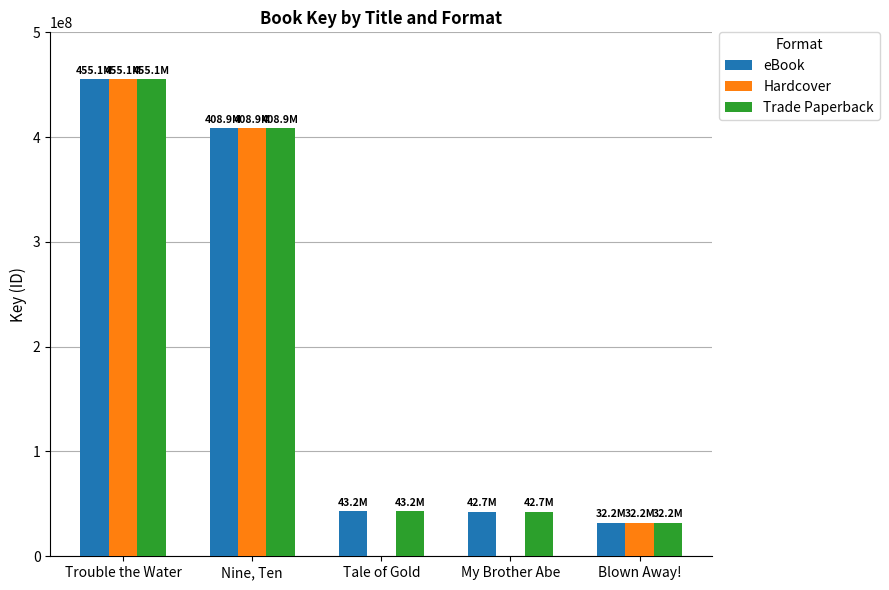

At which category is the sum across all series the highest?

Trouble the Water